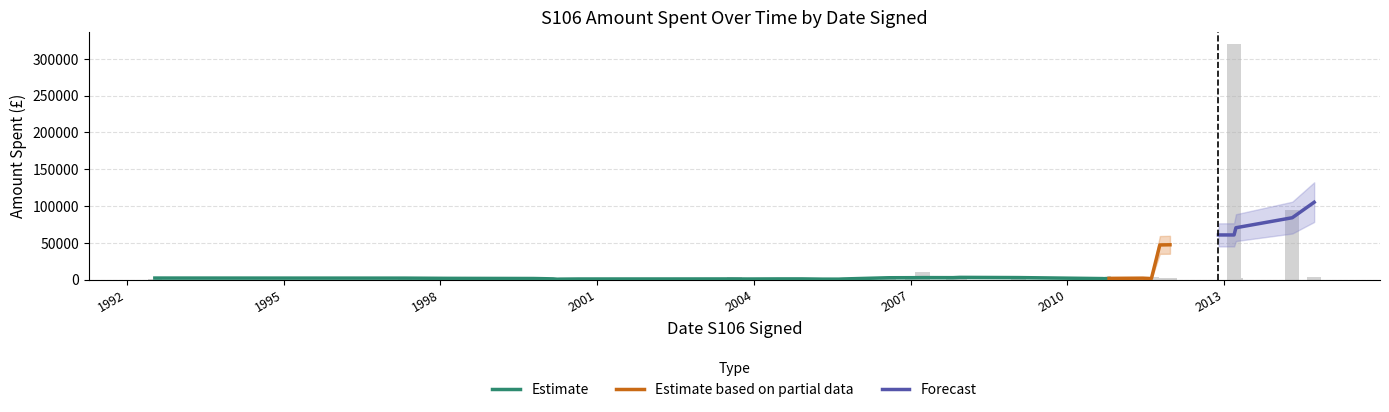

Reading right to left, list all the values displayed in this chart.

Amount Spent: 3500.0	94269.6	320435.3	2440.0	100.0	900.0	2500.0	3528.5	1869.0	850.0	543.8	4000.0	500.0	1650.0	1209.4	1666.7	1413.3	10377.4	2600.0	1028.0	1294.9	544.5	625.0	721.5	1289.0	1310.7	251.7	547.3	345.8	208.3	3000.0	1216.0	342.6	1150.0	883.9	259.0	3528.5	354.5	340.0	3726.7
Amount Spent Upper: 5500.0	120000.0	400000.0	3600.0	250.0	1400.0	3800.0	5200.0	2800.0	1300.0	900.0	6000.0	900.0	2700.0	1900.0	2600.0	2200.0	15000.0	4000.0	1700.0	2000.0	1000.0	1100.0	1200.0	2000.0	2000.0	550.0	1000.0	700.0	500.0	4500.0	2000.0	800.0	2000.0	1500.0	600.0	5200.0	900.0	800.0	5500.0
Amount Spent Lower: 2000.0	70000.0	240000.0	1400.0	20.0	400.0	1400.0	2000.0	1100.0	400.0	200.0	2500.0	150.0	800.0	600.0	900.0	700.0	7000.0	1500.0	500.0	700.0	200.0	200.0	300.0	600.0	700.0	80.0	200.0	100.0	50.0	1800.0	600.0	100.0	600.0	400.0	50.0	2000.0	100.0	100.0	2000.0